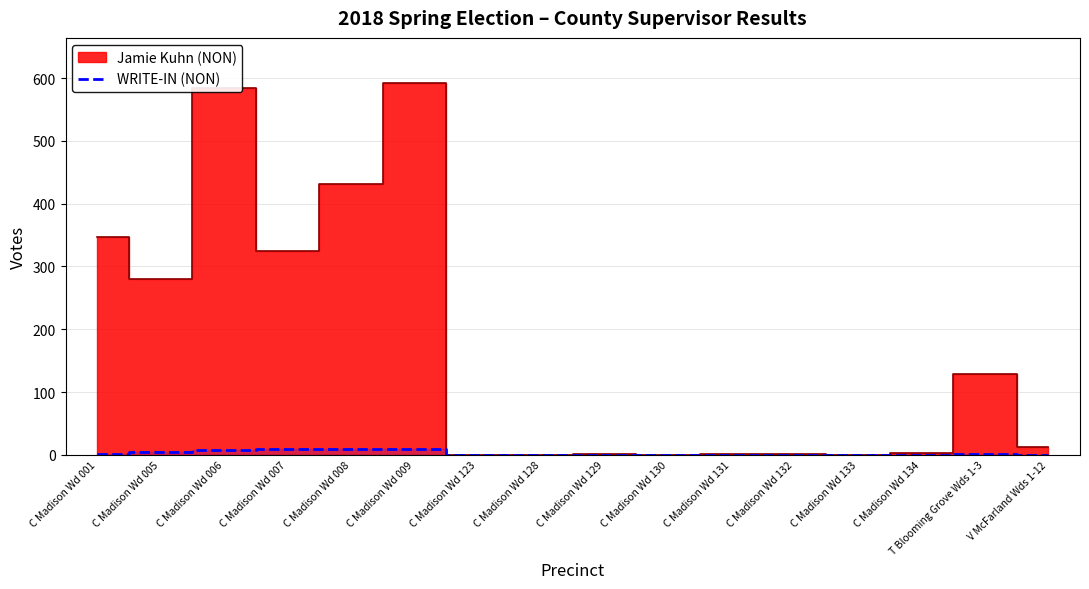

The WRITE-IN (NON) series shows 0 at C Madison Wd 131. True or false?

True